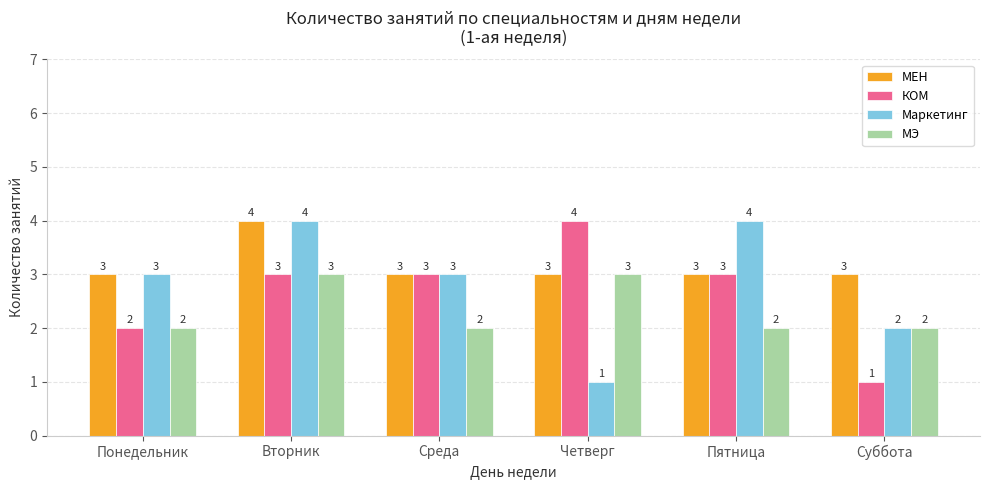

How many bars are there in each group?

4